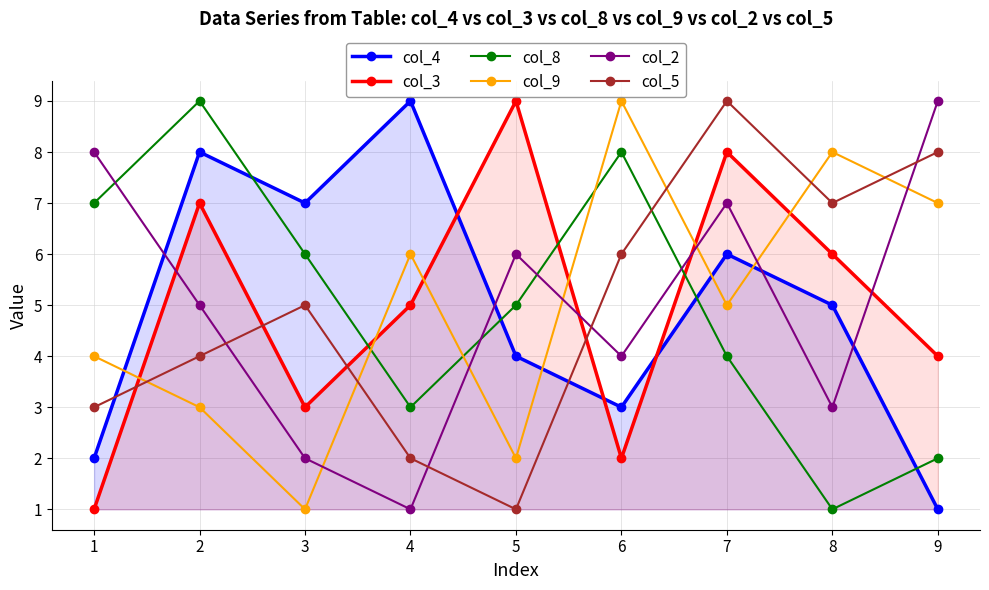

Where is the first local maximum for col_8?

2